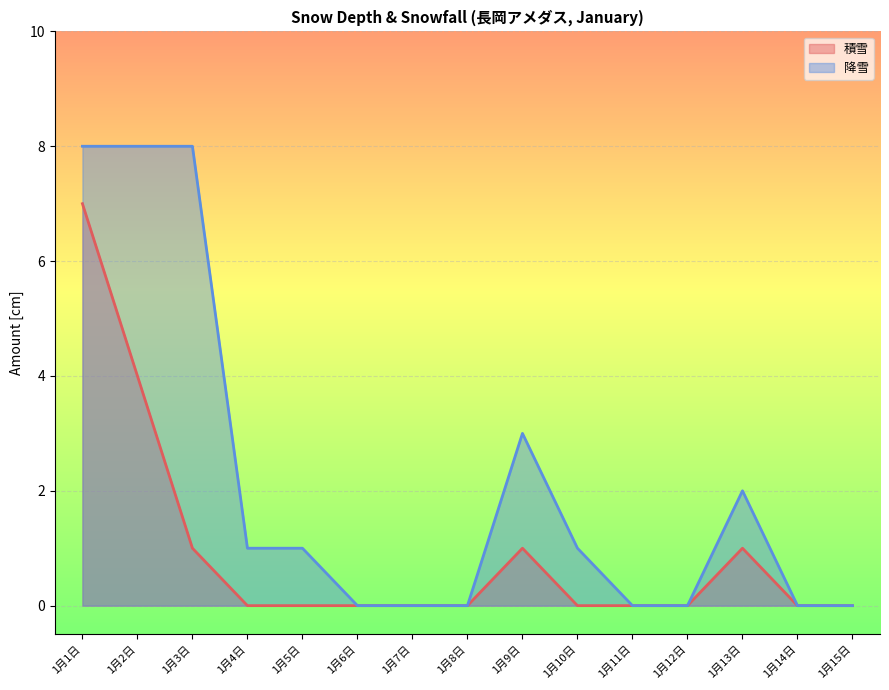

Reading left to right, extract all data points from this chart.

積雪: 1月1日=7	1月2日=4	1月3日=1	1月4日=0	1月5日=0	1月6日=0	1月7日=0	1月8日=0	1月9日=1	1月10日=0	1月11日=0	1月12日=0	1月13日=1	1月14日=0	1月15日=0
降雪: 1月1日=8	1月2日=8	1月3日=8	1月4日=1	1月5日=1	1月6日=0	1月7日=0	1月8日=0	1月9日=3	1月10日=1	1月11日=0	1月12日=0	1月13日=2	1月14日=0	1月15日=0